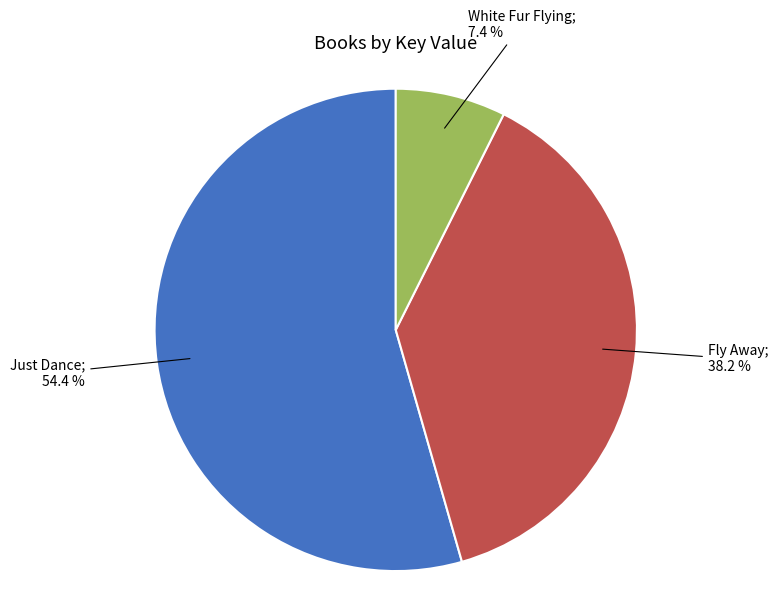

Is there any slice that represents more than half of the pie?

Yes